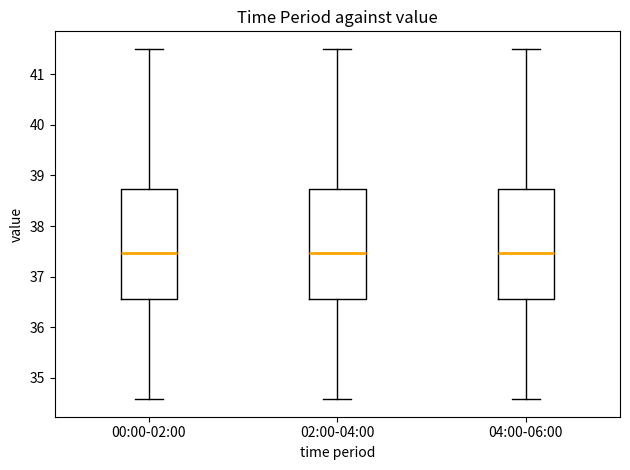

Where does the median line of the box for 04:00-06:00 sit on the y-axis? The values are not printed on the chart, so give them approximately, as read against the axis.

37.5